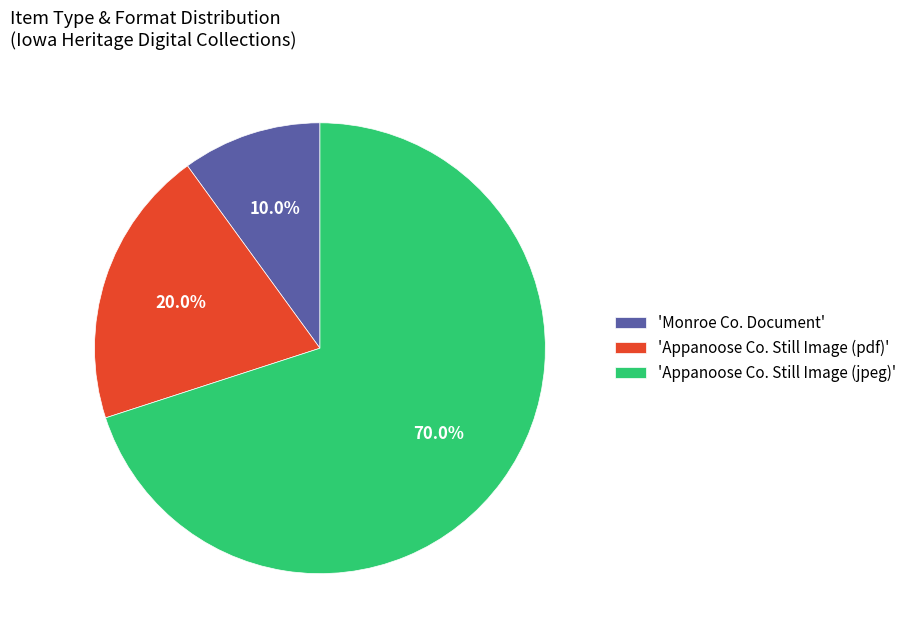

Which has a higher value, 'Monroe Co. Document' or 'Appanoose Co. Still Image (jpeg)'?

'Appanoose Co. Still Image (jpeg)'